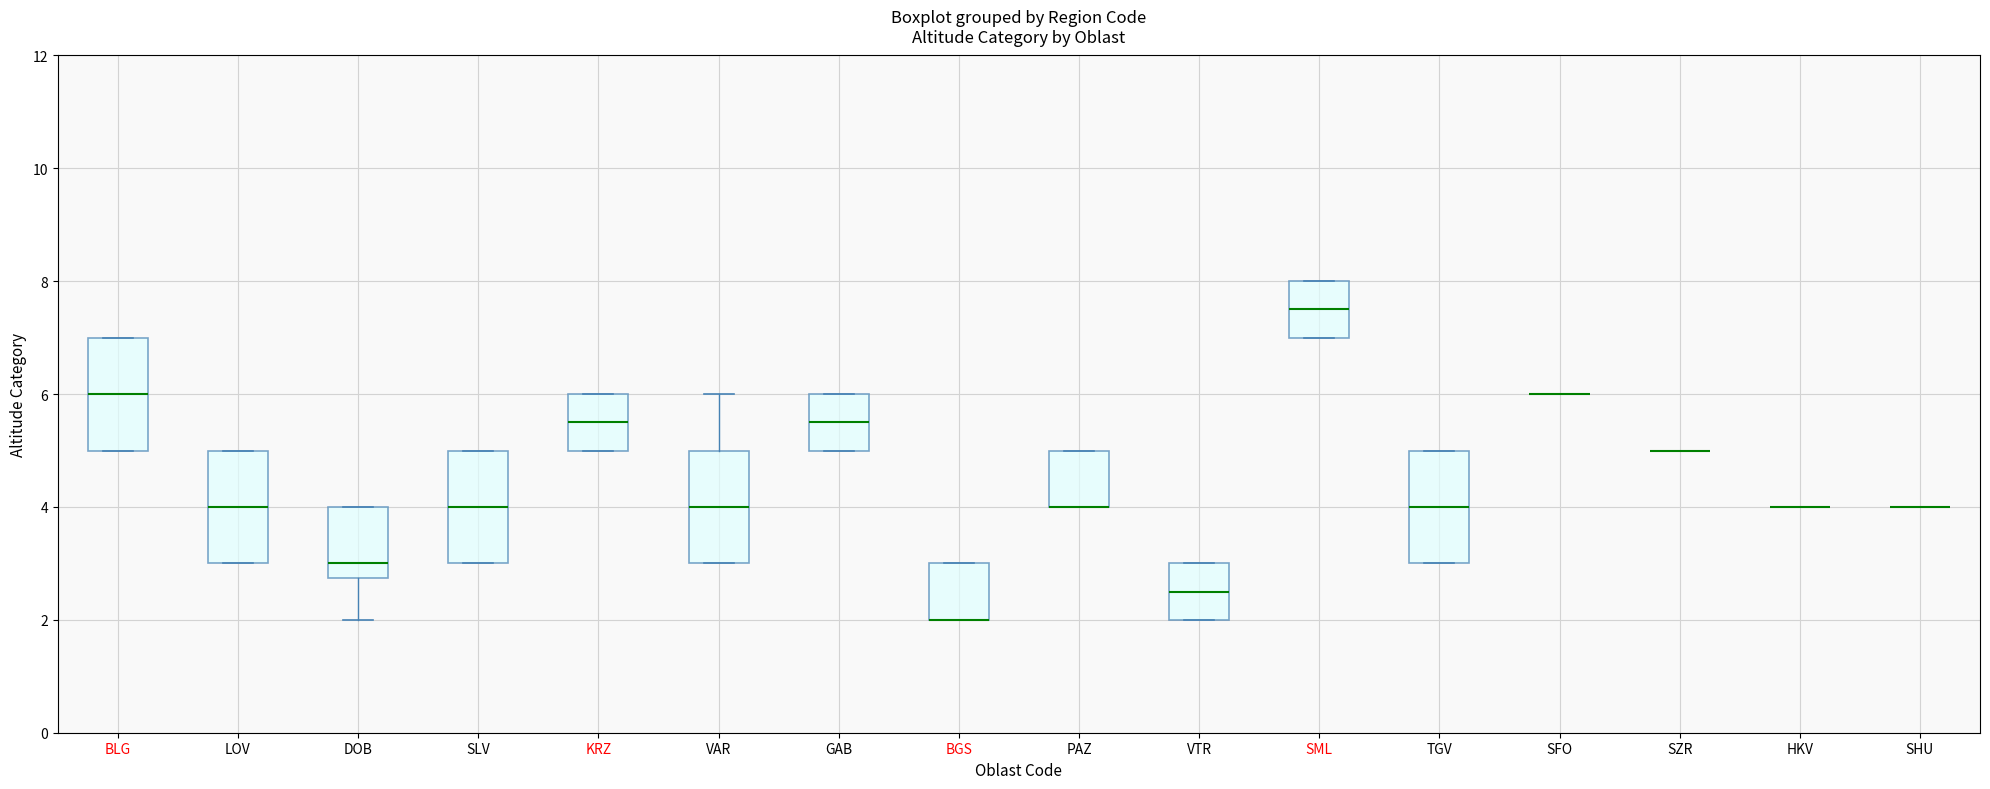

Reading left to right, transcribe this box plot: for each box, give where its median line is, the range the box spans, and where its two whiskers end, as read against the y-axis. The values are not printed on the chart, so give them approximately, as read against the axis.

BLG: median 6.0, box 5.0 to 7.0, whiskers 5.0 to 7.0
LOV: median 4.0, box 3.0 to 5.0, whiskers 3.0 to 5.0
DOB: median 3.0, box 2.8 to 4.0, whiskers 2.0 to 4.0
SLV: median 4.0, box 3.0 to 5.0, whiskers 3.0 to 5.0
KRZ: median 5.6, box 5.0 to 6.0, whiskers 5.0 to 6.0
VAR: median 4.0, box 3.0 to 5.0, whiskers 3.0 to 6.0
GAB: median 5.6, box 5.0 to 6.0, whiskers 5.0 to 6.0
BGS: median 2.0 (drawn on the box's lower edge), box 2.0 to 3.0, whiskers 2.0 to 3.0
PAZ: median 4.0 (drawn on the box's lower edge), box 4.0 to 5.0, whiskers 4.0 to 5.0
VTR: median 2.6, box 2.0 to 3.0, whiskers 2.0 to 3.0
SML: median 7.6, box 7.0 to 8.0, whiskers 7.0 to 8.0
TGV: median 4.0, box 3.0 to 5.0, whiskers 3.0 to 5.0
SFO: box collapsed to a line at 6.0, whiskers 6.0 to 6.0
SZR: box collapsed to a line at 5.0, whiskers 5.0 to 5.0
HKV: box collapsed to a line at 4.0, whiskers 4.0 to 4.0
SHU: box collapsed to a line at 4.0, whiskers 4.0 to 4.0